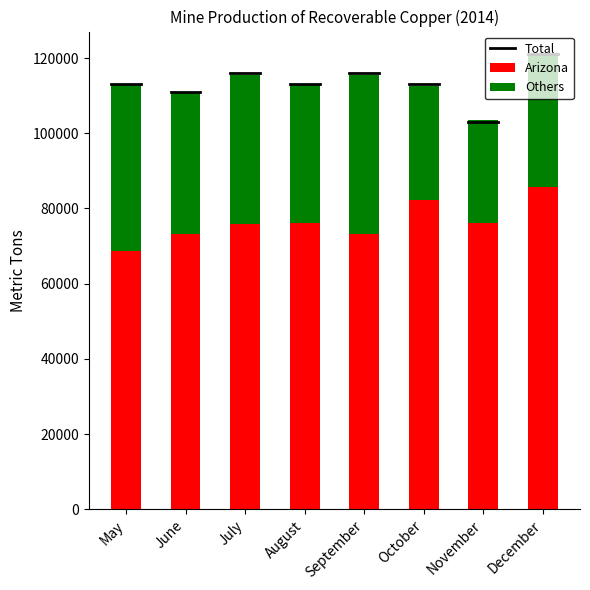

Is it true that Arizona equals 75800 at July?

True